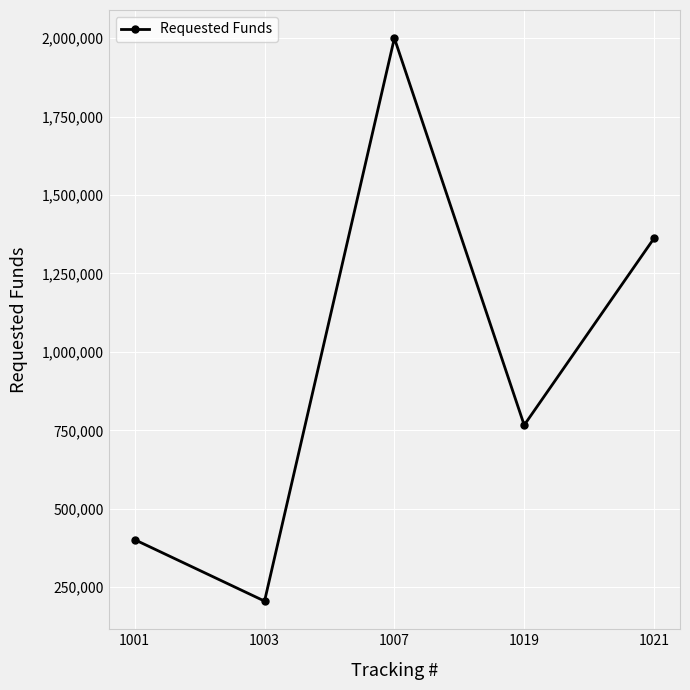

What is the value of the 3rd point from the left?

2000000